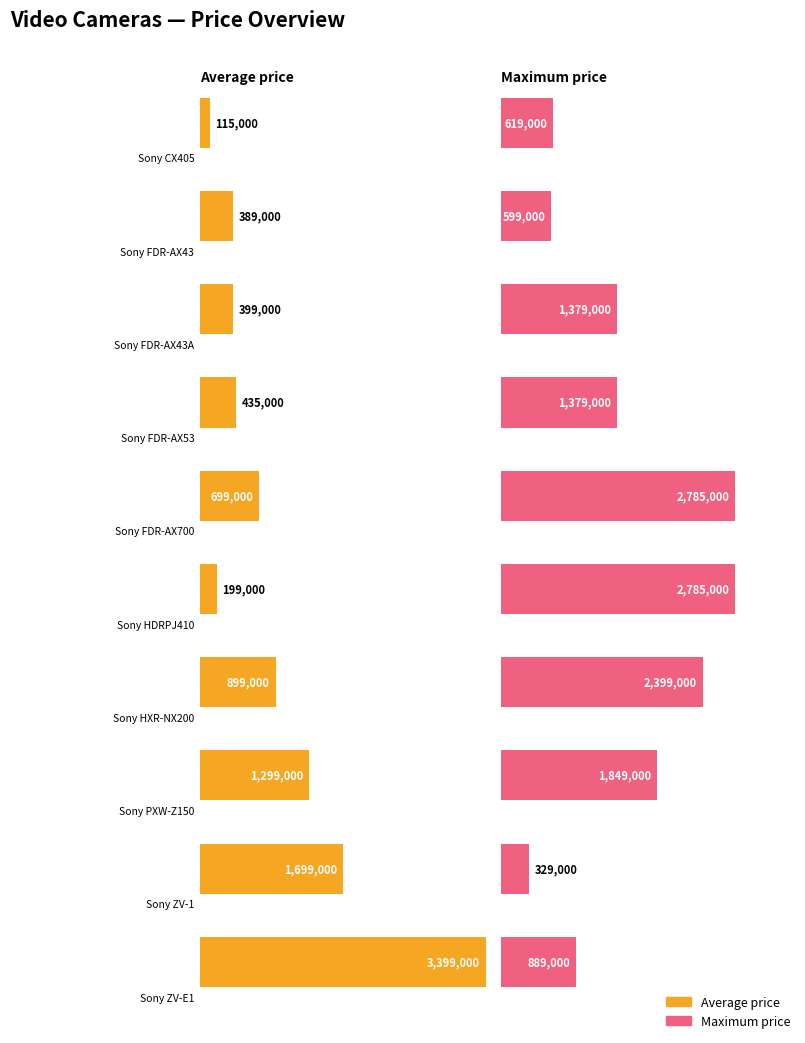

What is the total value across all series at Sony FDR-AX43A?

1778000